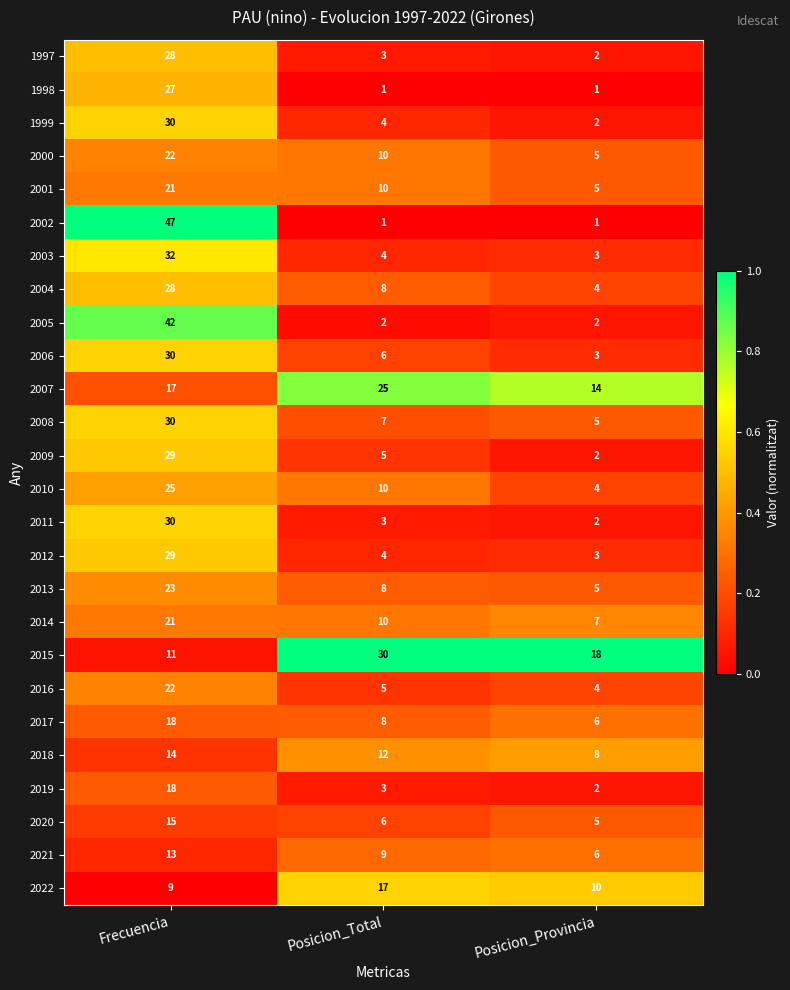

What is the average value of the 2002 series?

16